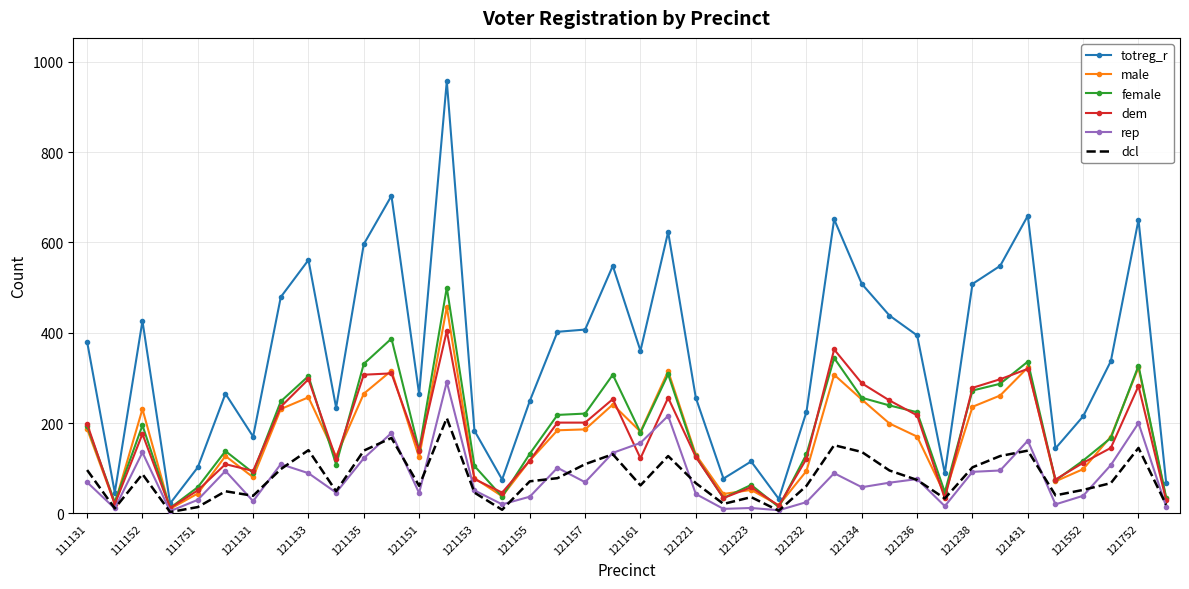

Which series has the largest total across all categories?

totreg_r